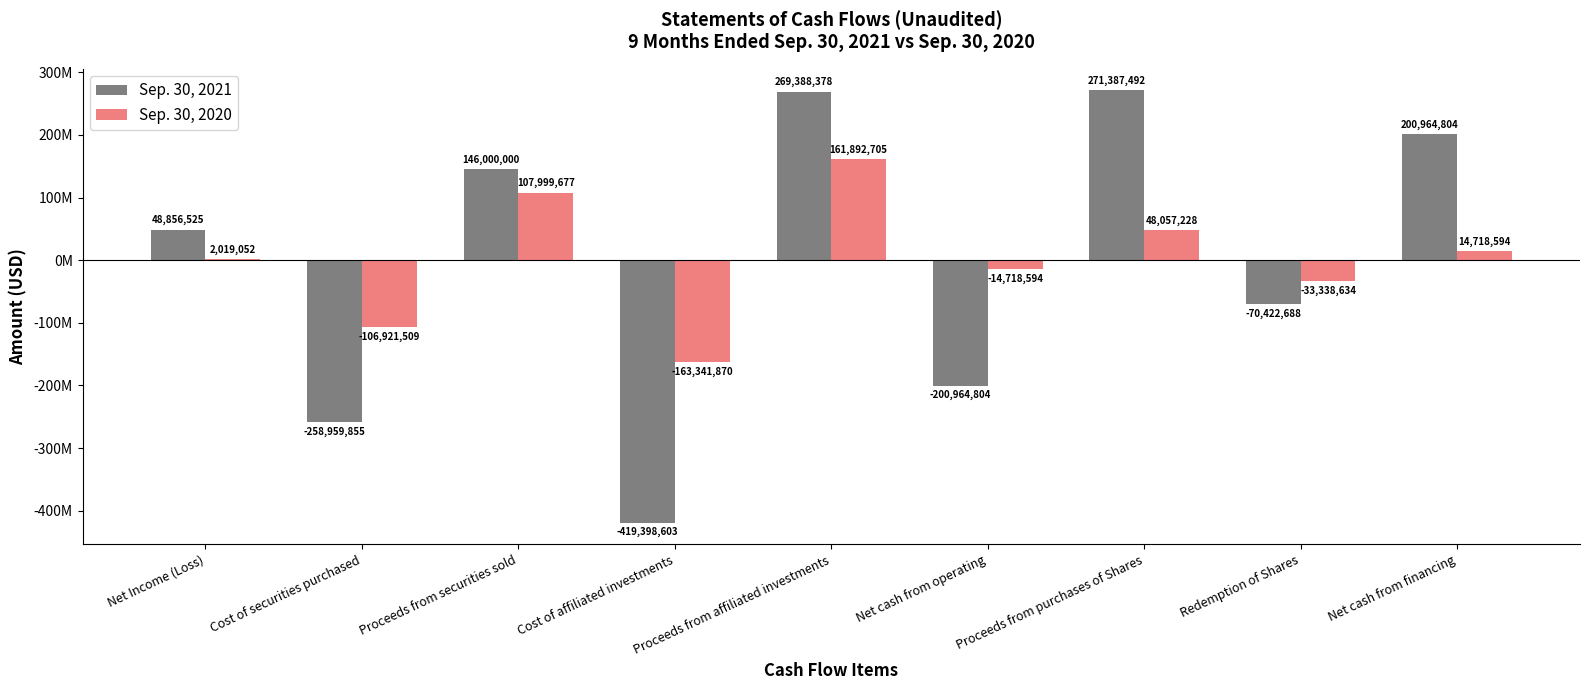

What is the minimum value shown in the chart?

-419398603